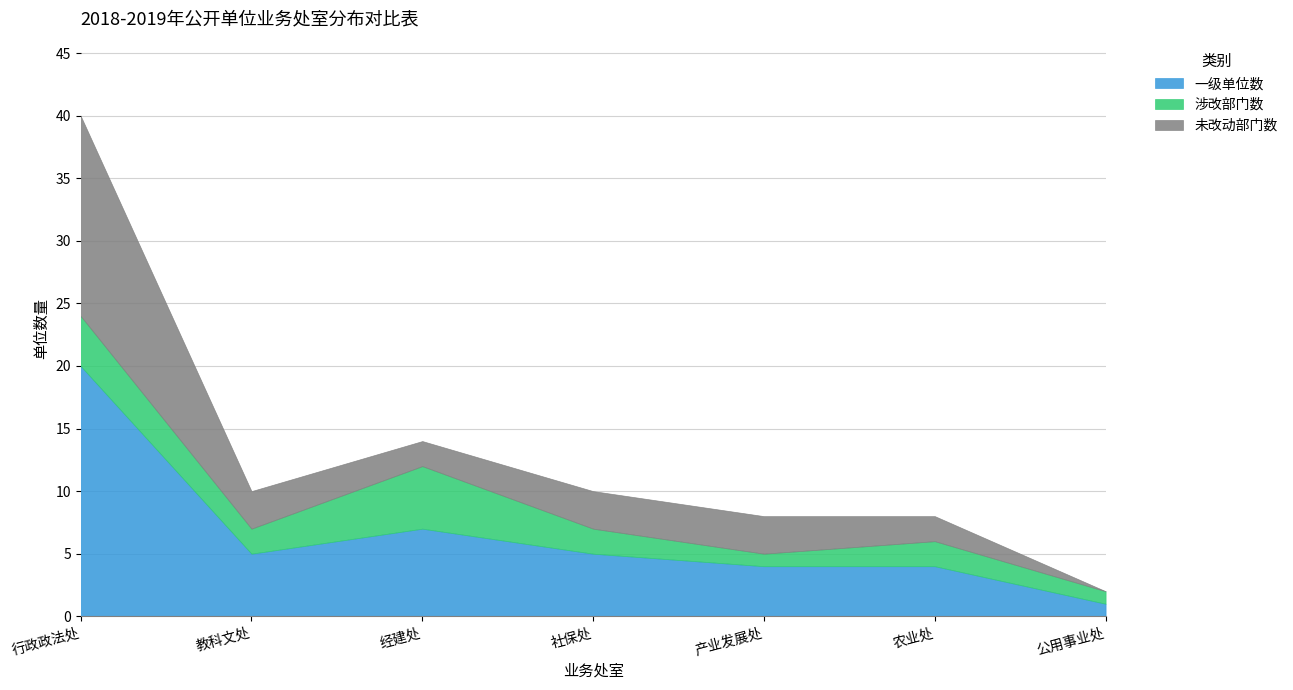

What is the highest value of the 未改动部门数 series?

16